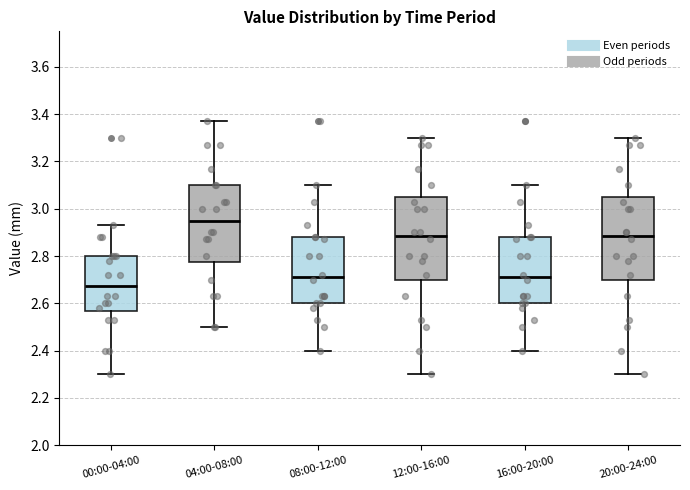

Which box has the lowest median line?

00:00-04:00